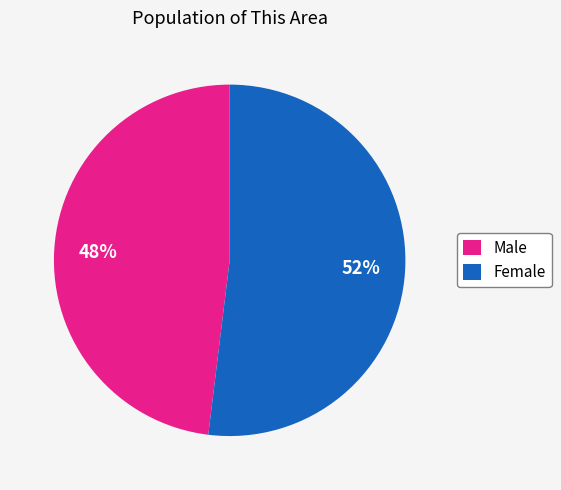

To the nearest percent, what portion does Female represent?

52%